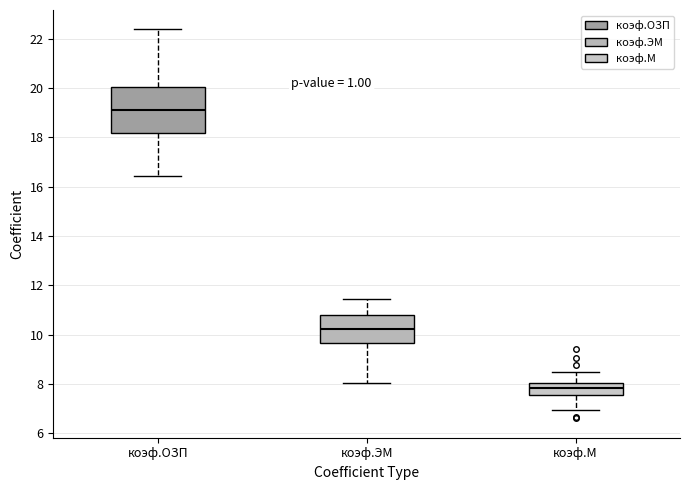

Reading left to right, read every box against the y-axis: the position of its median line, the range the box covers, and the ends of its whiskers. The values are not printed on the chart, so give them approximately, as read against the axis.

коэф.ОЗП: median 19.2, box 18.2 to 20.0, whiskers 16.4 to 22.4
коэф.ЭМ: median 10.2, box 9.6 to 10.8, whiskers 8.0 to 11.4
коэф.М: median 7.8, box 7.6 to 8.0, whiskers 7.0 to 8.4